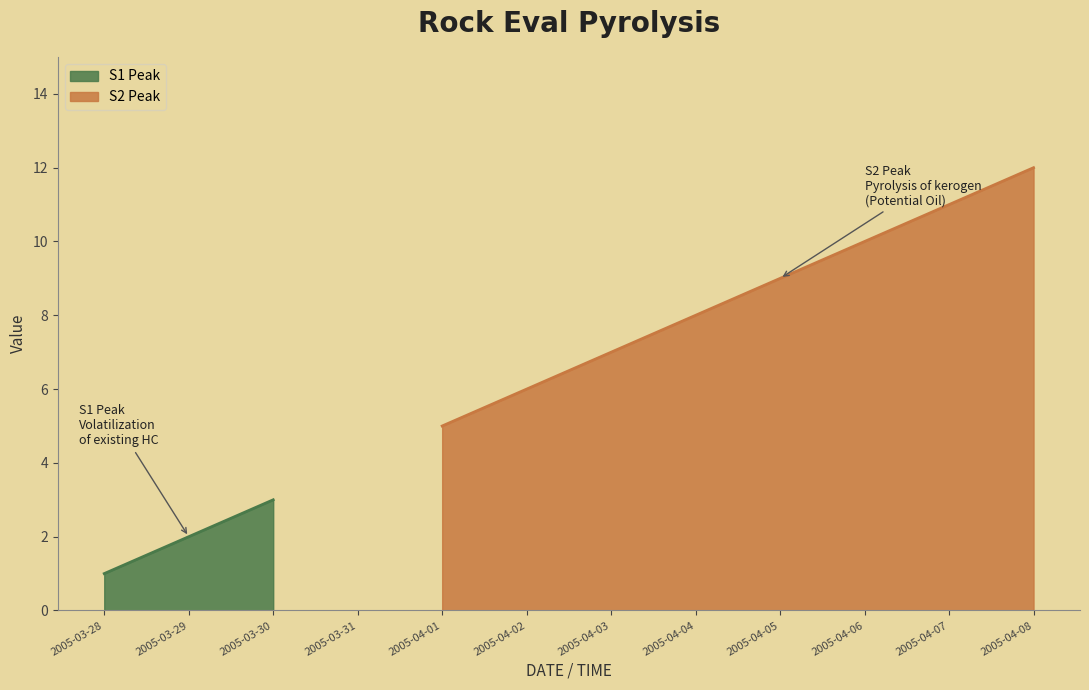

True or false: the data has more than 2 interior local peaks.

False